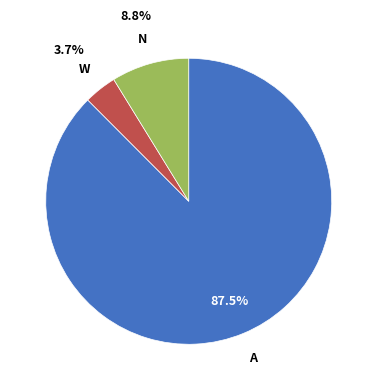

Is there any slice that represents more than half of the pie?

Yes